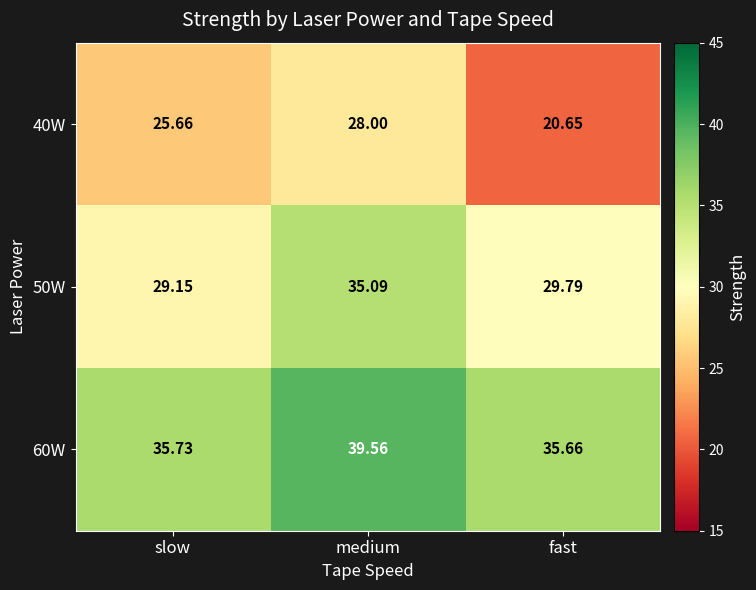

Is the value of 40W at medium greater than the value of 50W at slow?

No